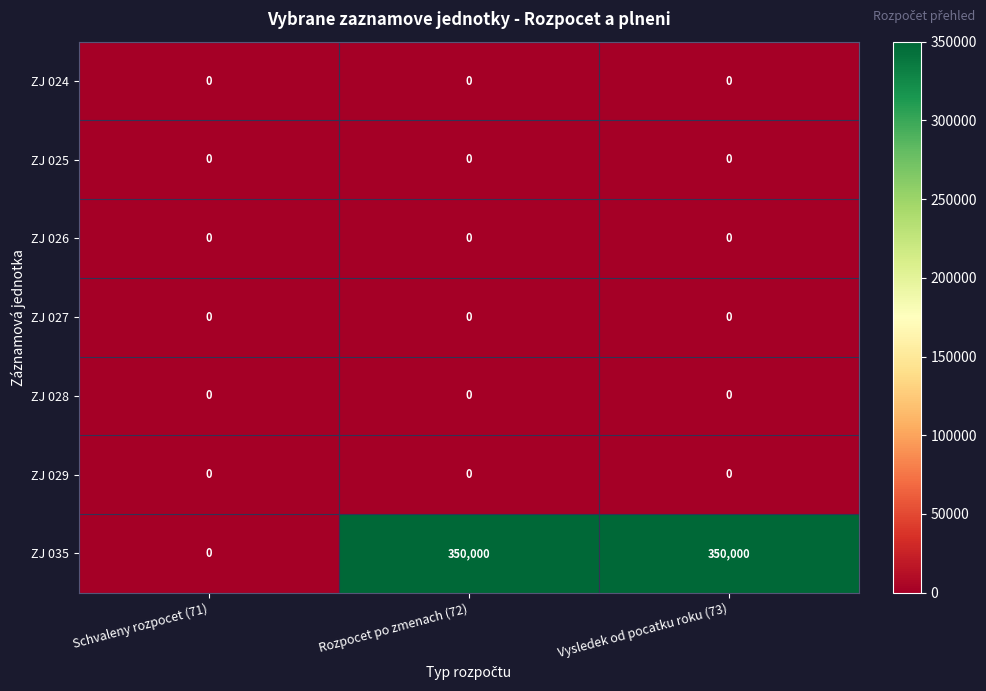

Which series has the widest spread of values?

ZJ 035